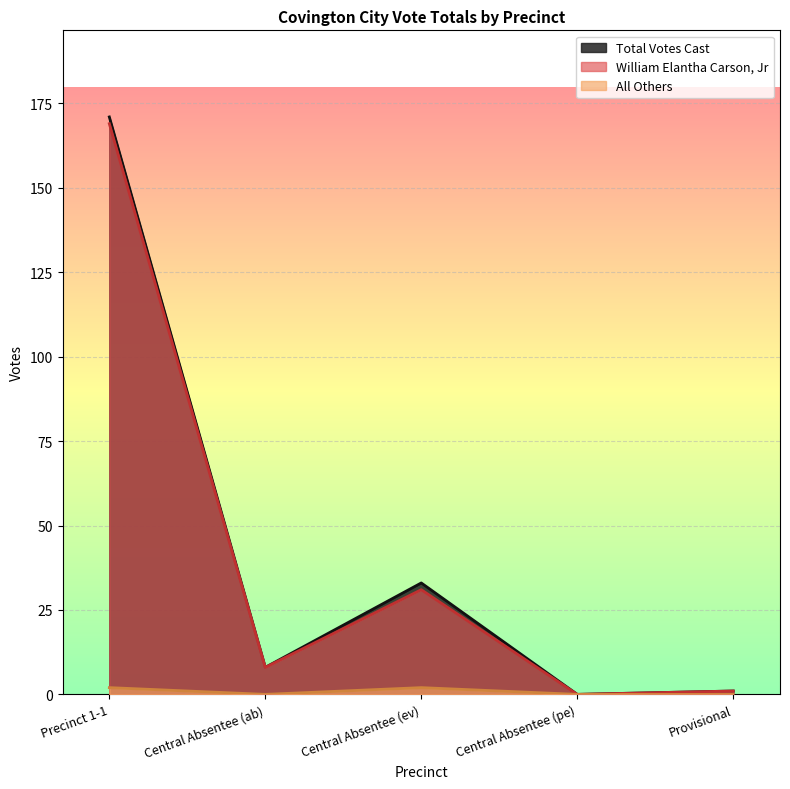

Reading left to right, list all the values displayed in this chart.

William Elantha Carson, Jr: 169	8	31	0	1
All Others: 2	0	2	0	0
Total Votes Cast: 171	8	33	0	1